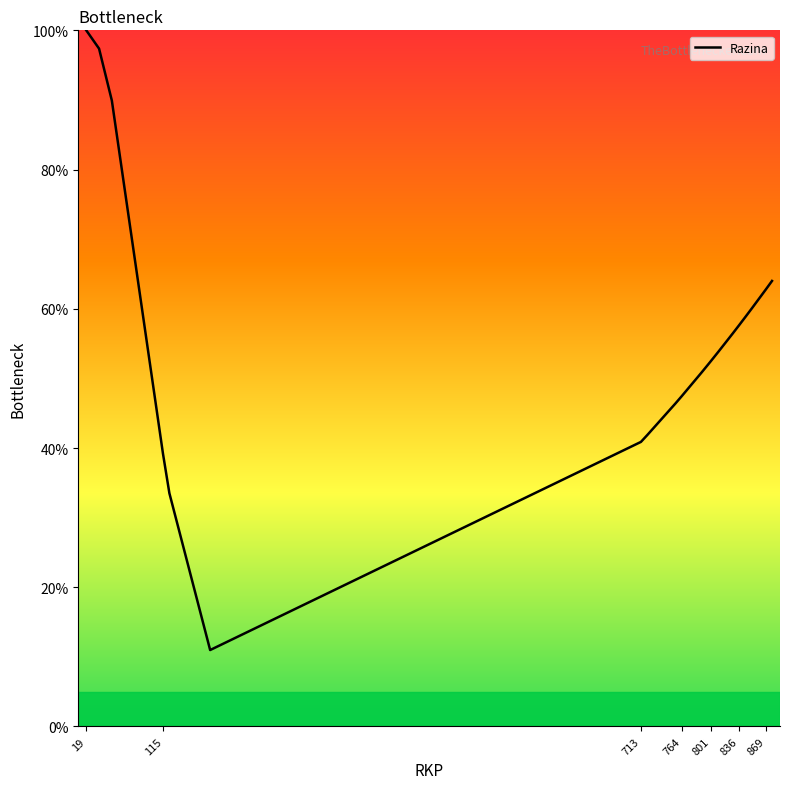

What is the difference between the maximum and minimum values?

89.0